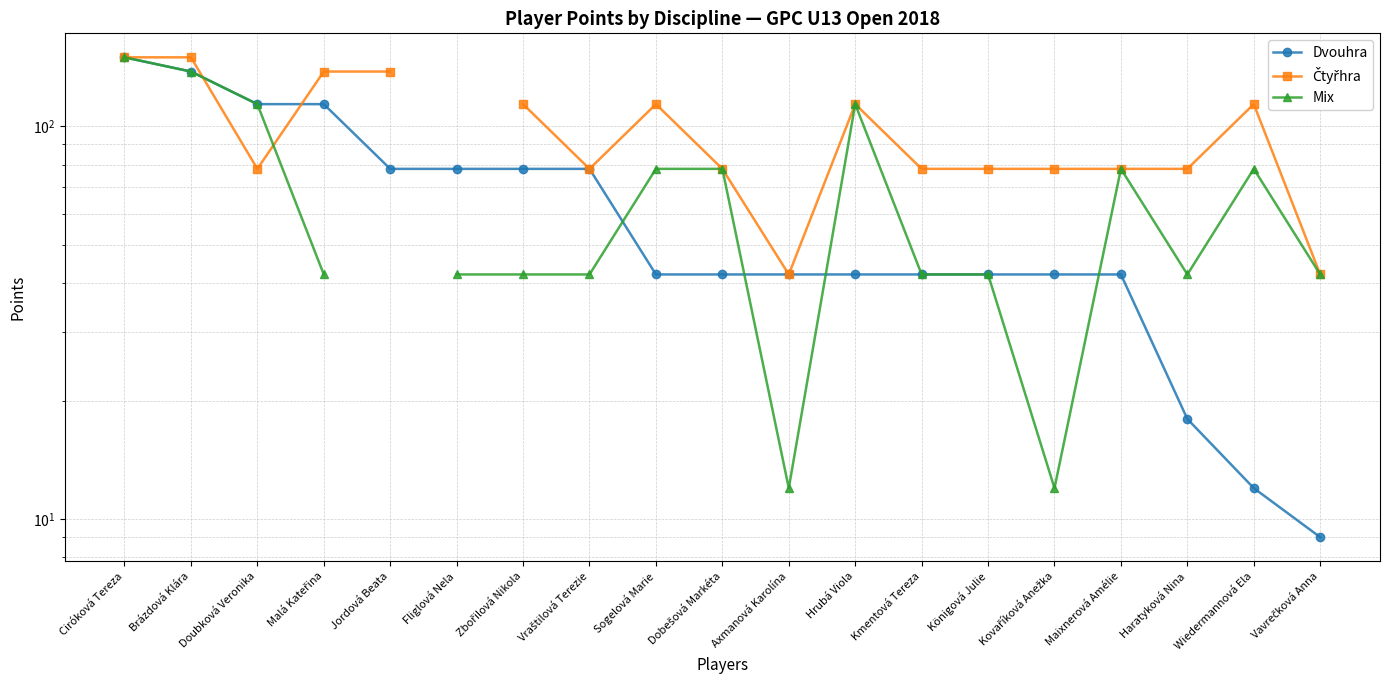

How many lines are shown in the chart?

3